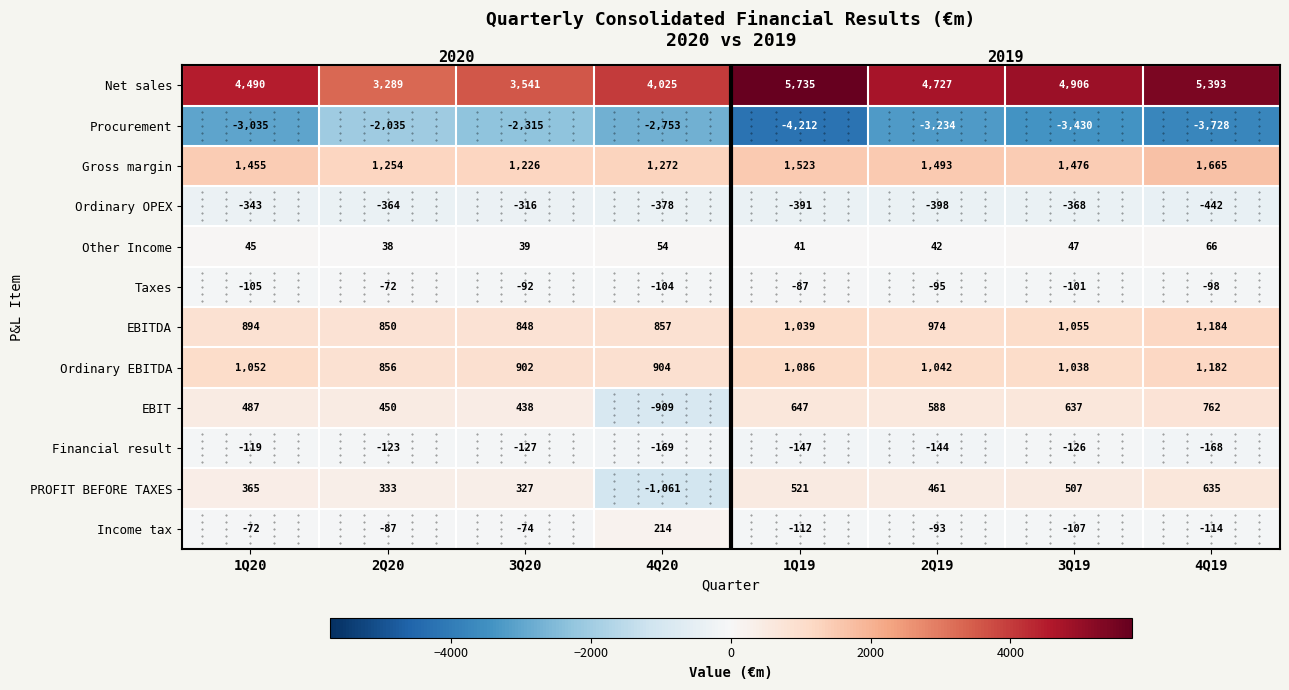

The value of Income tax at 3Q19 is -144. True or false?

False